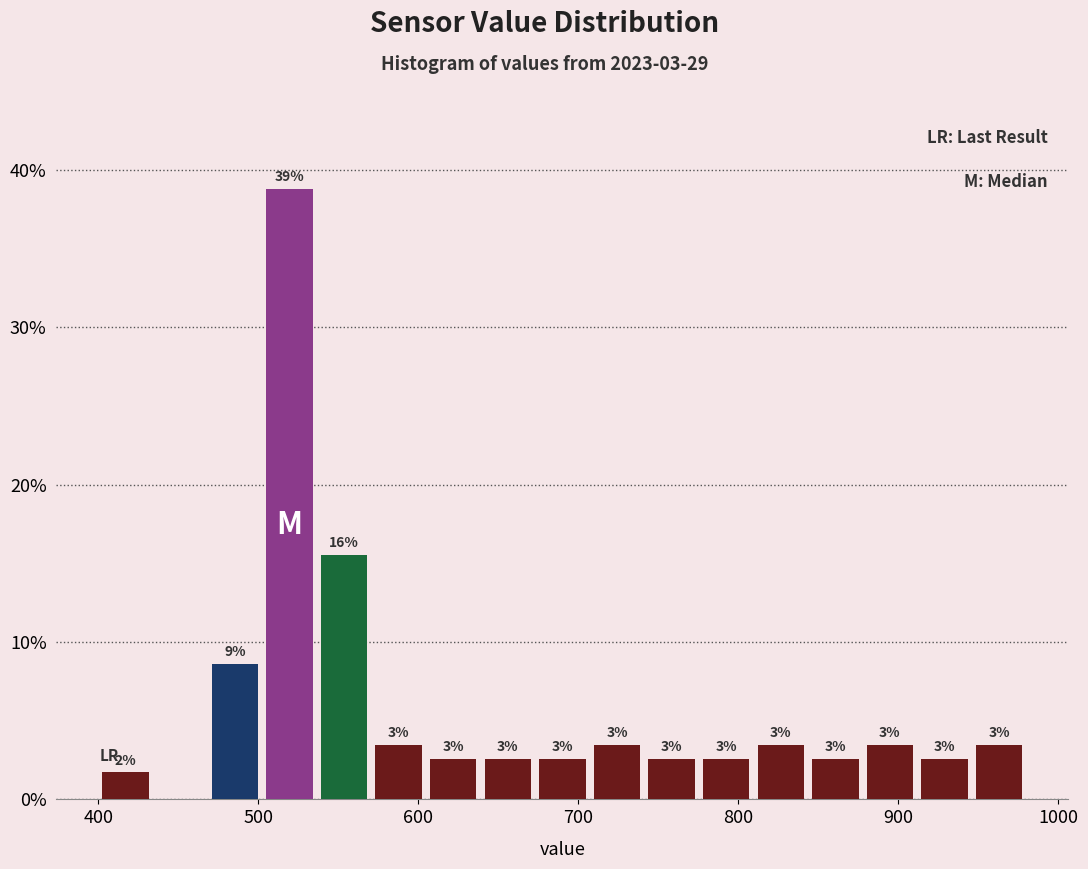

Around what value on the x-axis is the tallest bar? Give the approximate position of its centre, as read against the axis.

520